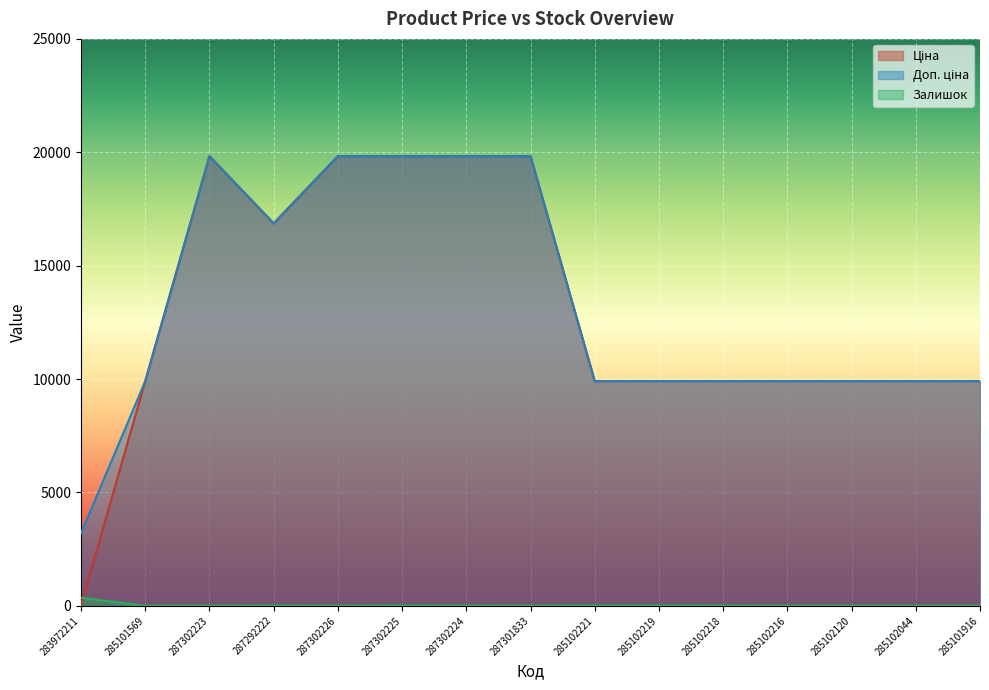

True or false: Залишок has more than 0 points higher than both neighbors.

True